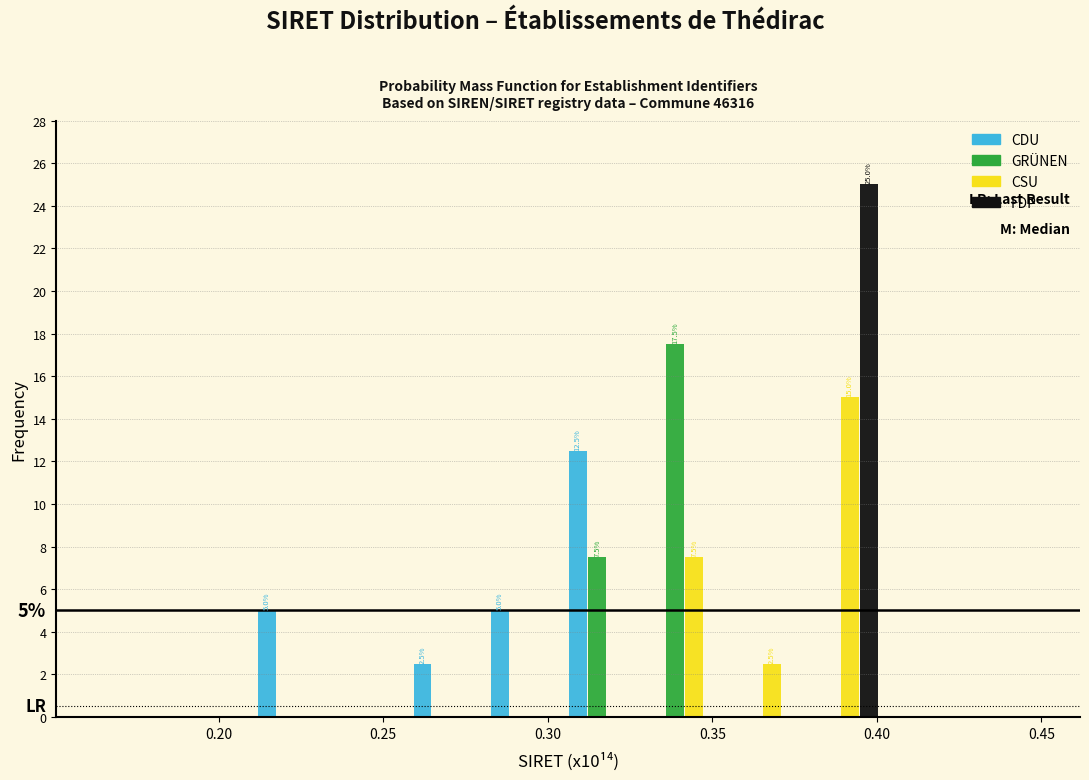

In the GRÜNEN series, which range on the x-axis has the tallest bar?

0.330 to 0.355